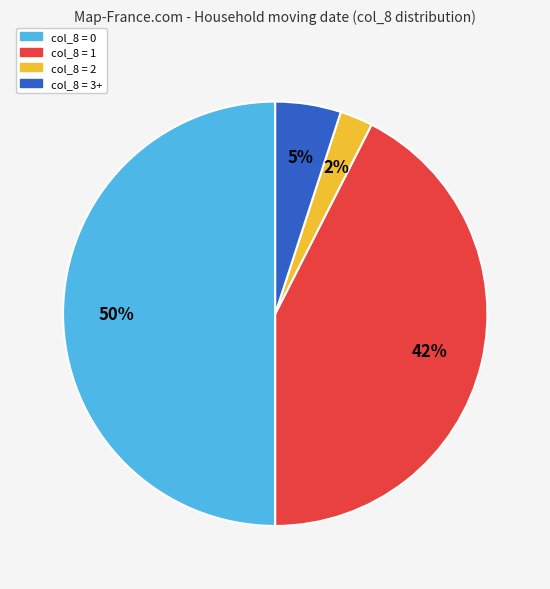

How many slices are in this pie chart?

4